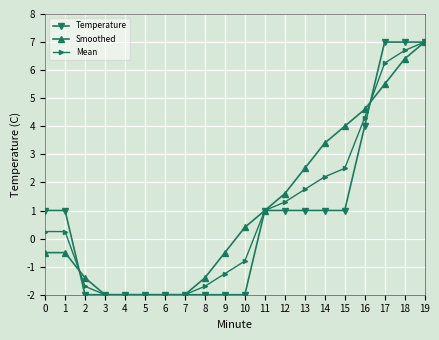

What is the difference between the highest and lowest values at 17?

1.5